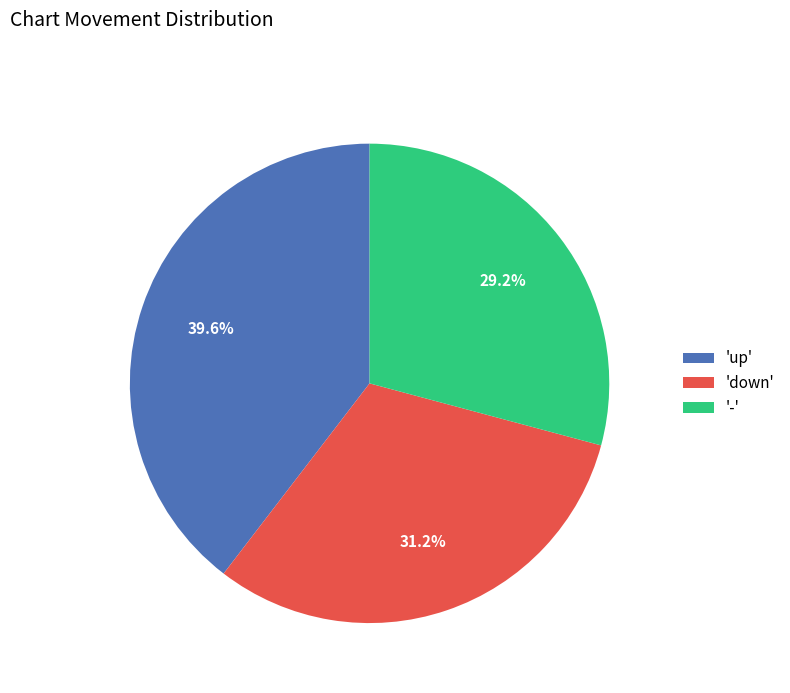

How many slices are in this pie chart?

3